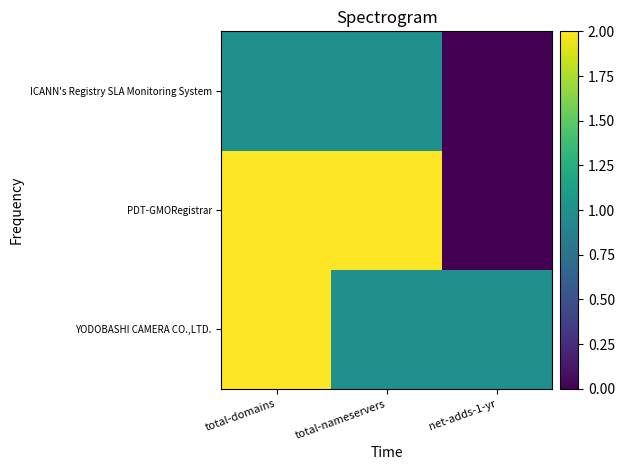

Which label corresponds to the largest value in the chart?

total-domains